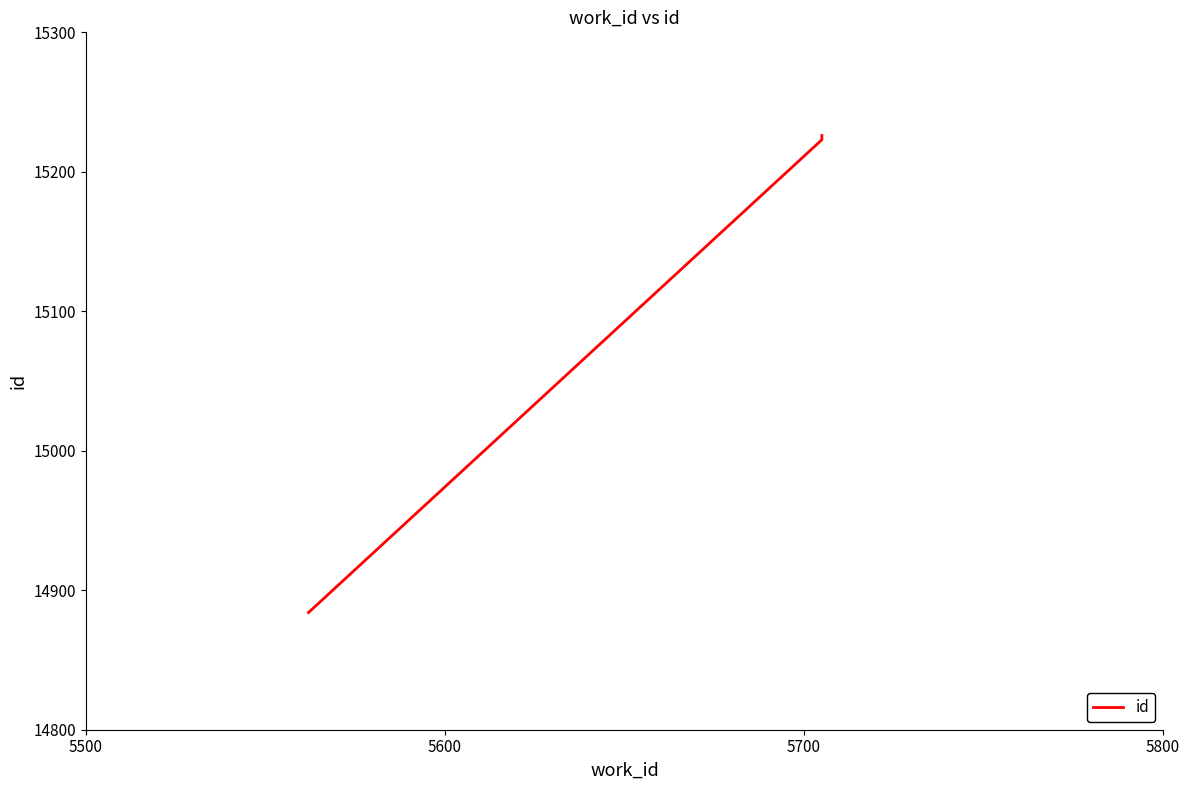

What is the sum of all values?

45333